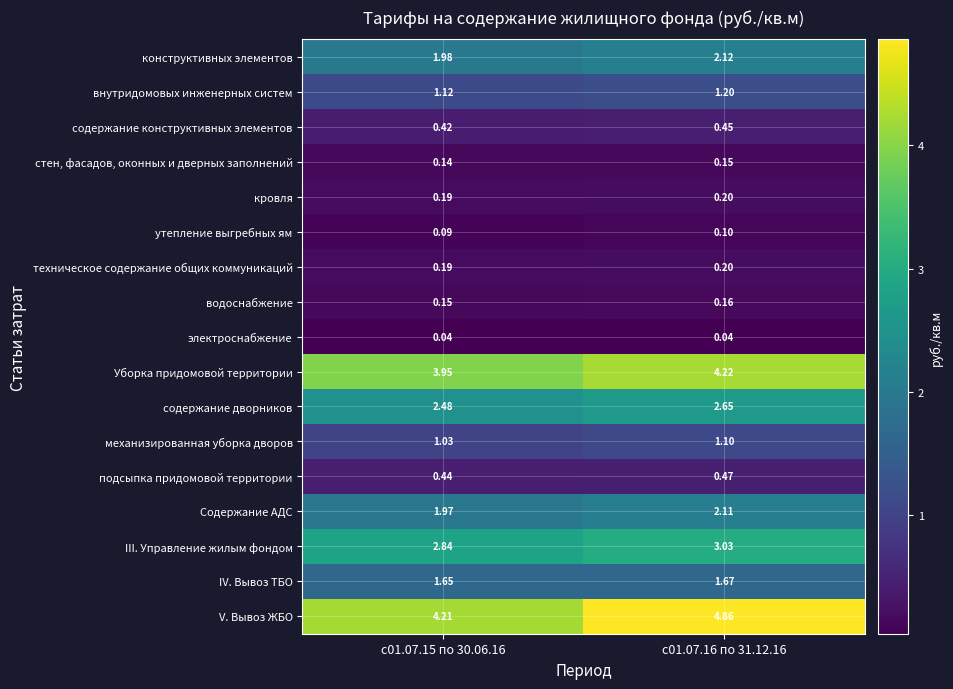

Which series has the widest spread of values?

V. Вывоз ЖБО